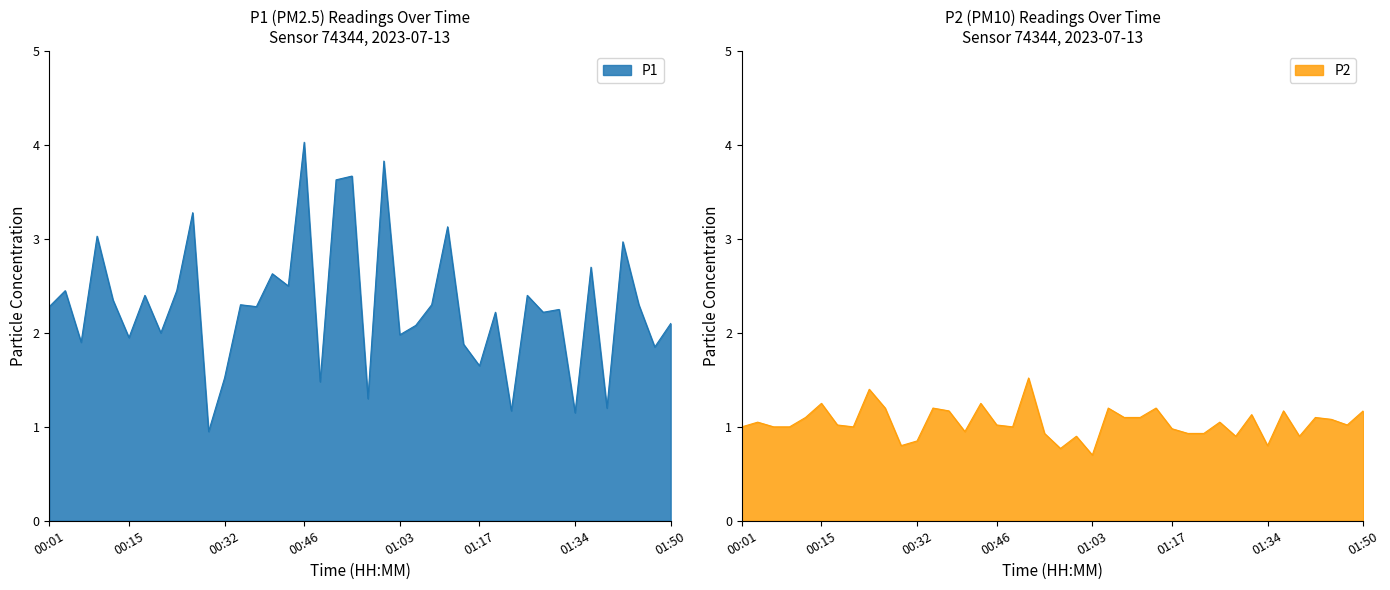

What is the greatest value displayed?

4.0